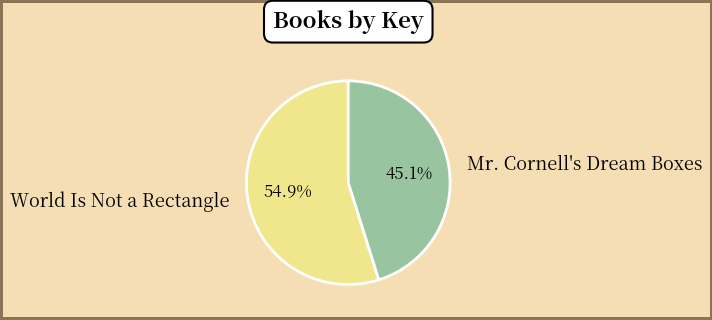

What percentage is NOT represented by Mr. Cornell's Dream Boxes?

54.9%